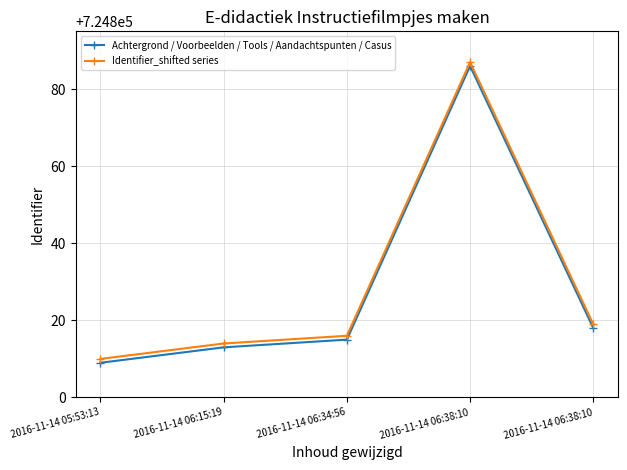

Which has a higher value, 2016-11-14 06:34:56 or 2016-11-14 05:53:13?

2016-11-14 06:34:56